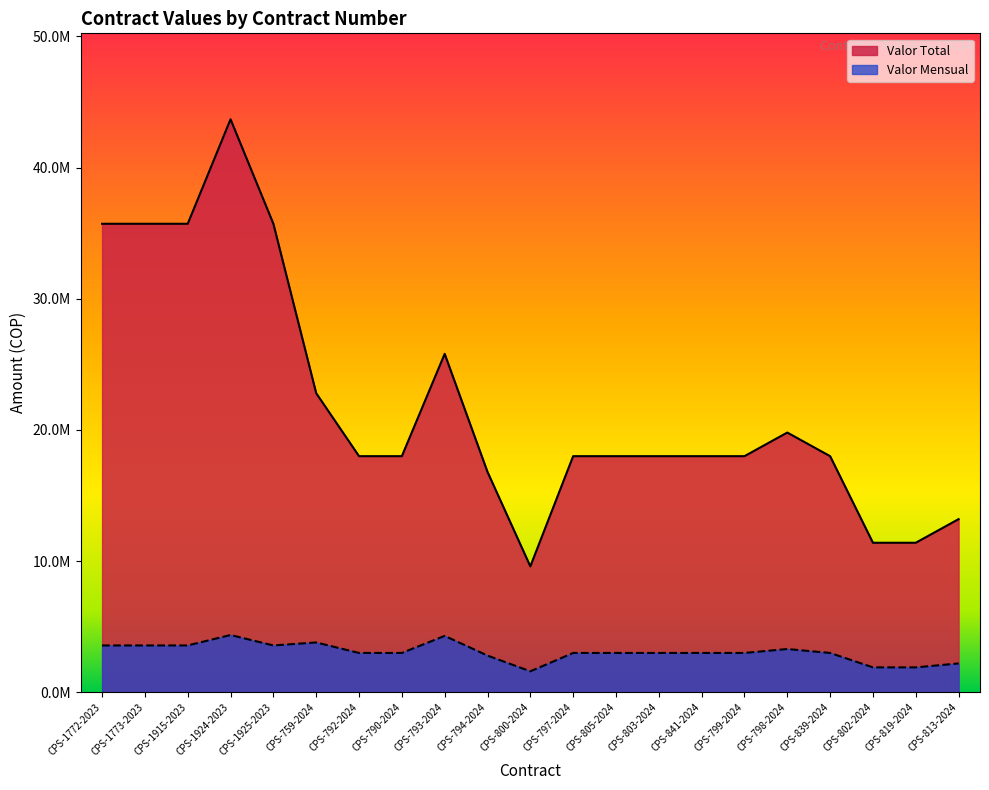

How many lines are shown in the chart?

2